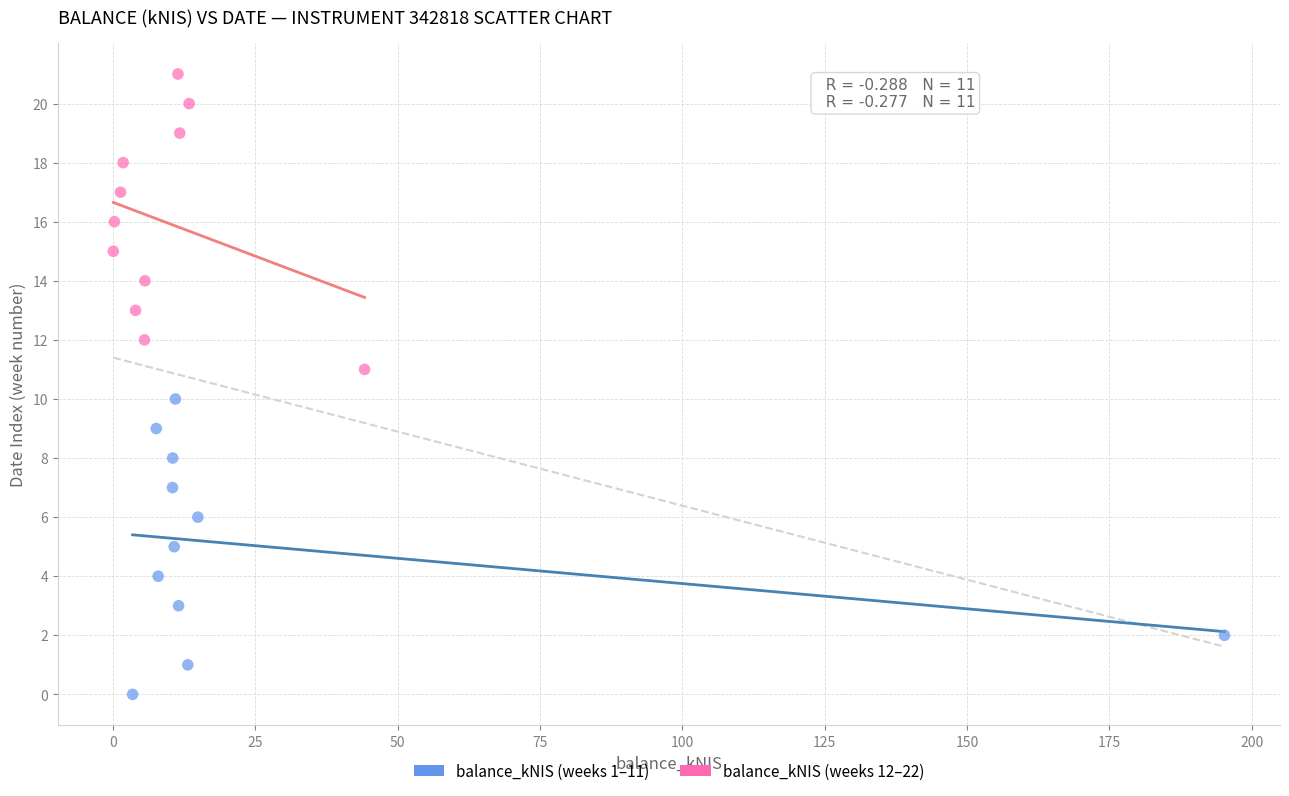

What are all the series names shown in the legend?

balance_kNIS (weeks 1–11), balance_kNIS (weeks 12–22)